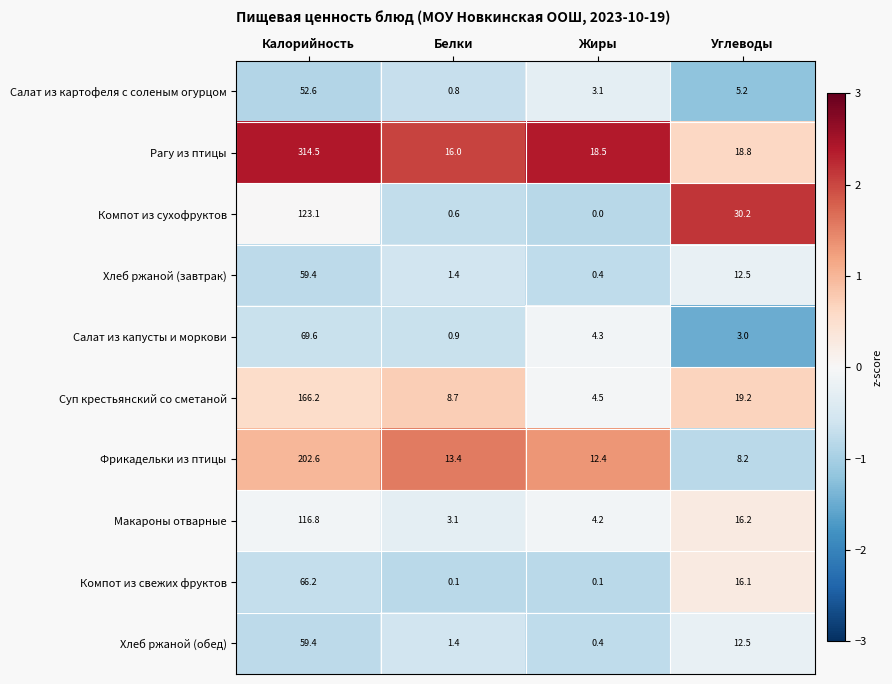

How many categories are shown in the chart?

4